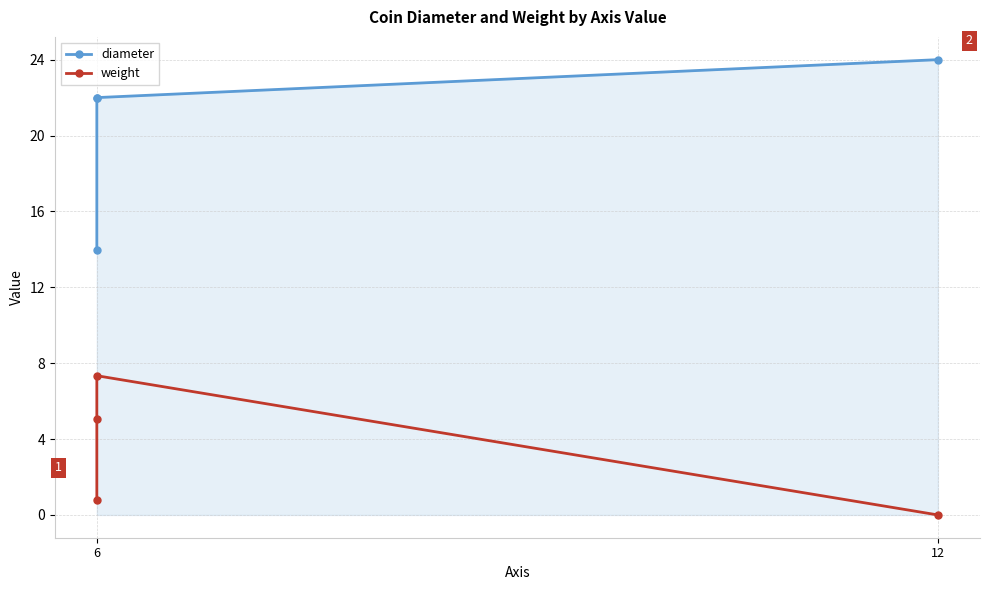

Rank the series at 6 from highest to lowest value.

diameter, weight